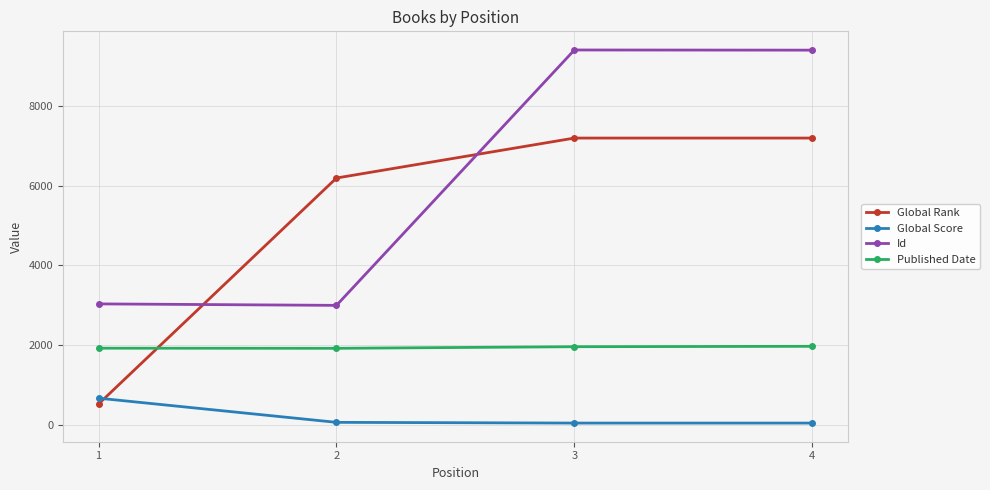

List the series in order of their peak value, lowest first.

Global Score, Published Date, Global Rank, Id